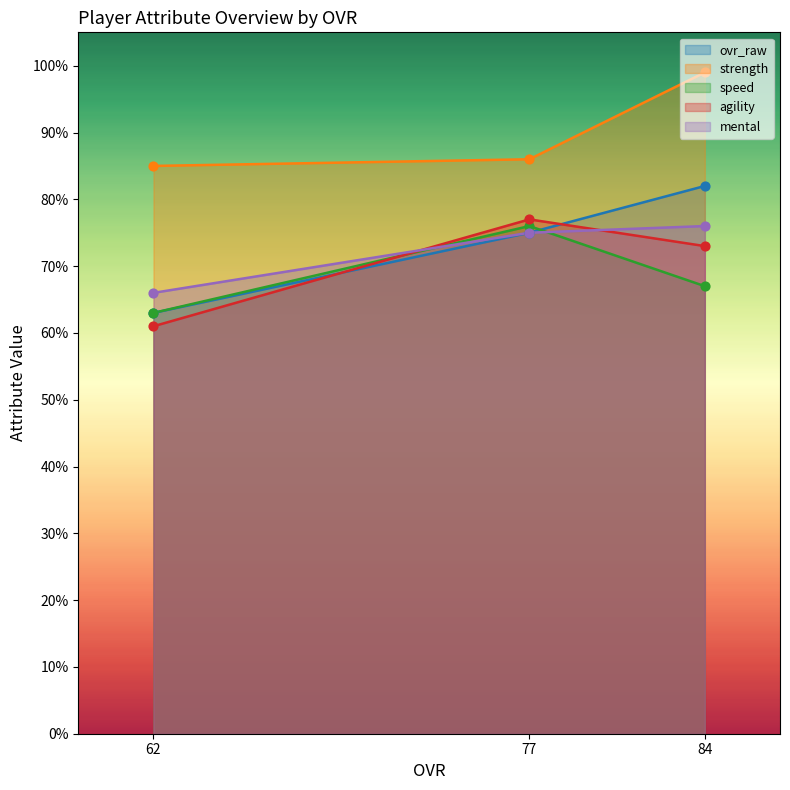

Is the value of strength at 77 greater than the value of speed at 84?

Yes